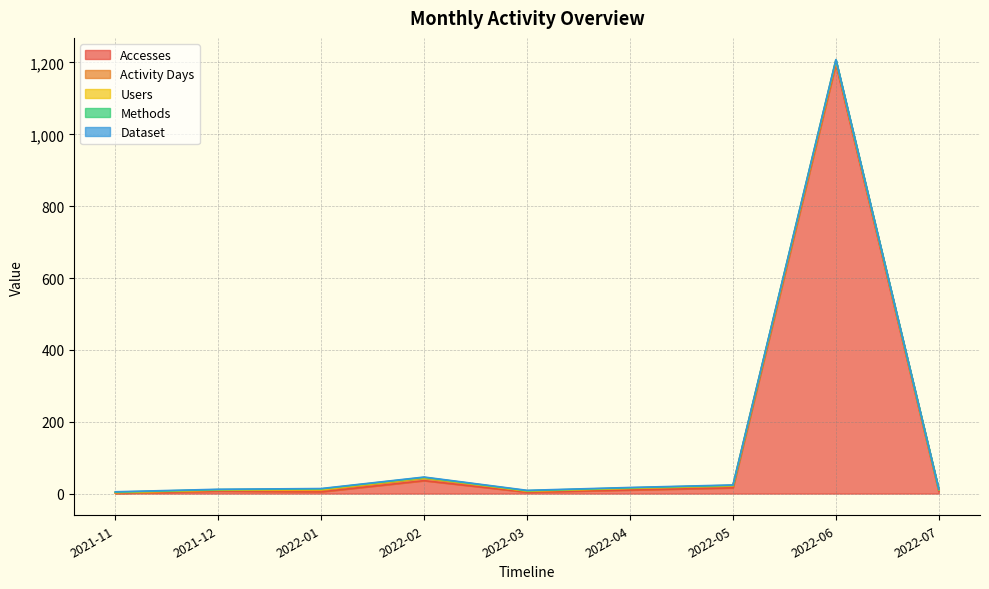

What is the maximum value shown in the chart?

1196